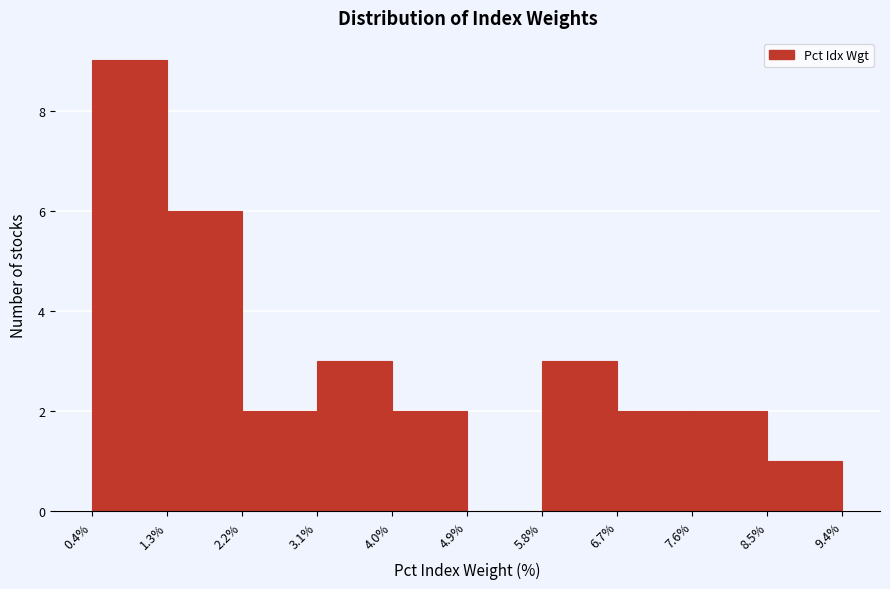

Reading left to right, list every bar in this chart as the range it spans on the x-axis followed by its height. The values are not printed on the chart, so give them approximately, as read against the axis.

0.4% to 1.3%: 9
1.3% to 2.2%: 6
2.2% to 3.1%: 2
3.1% to 4.0%: 3
4.0% to 4.9%: 2
4.9% to 5.8%: 0
5.8% to 6.7%: 3
6.7% to 7.6%: 2
7.6% to 8.5%: 2
8.5% to 9.4%: 1